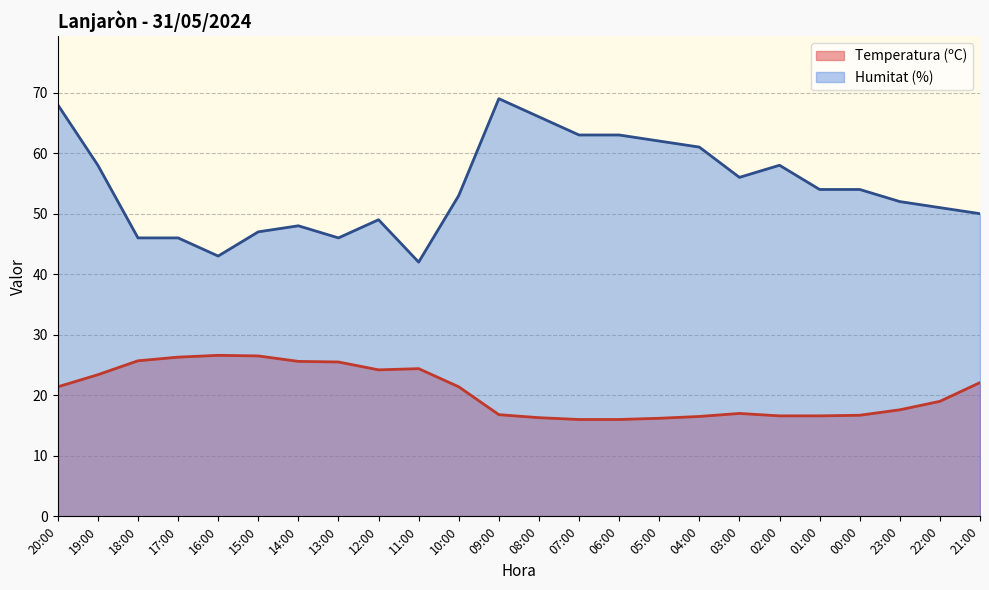

Is it true that Temperatura (ºC) equals 23.6 at 05:00?

False